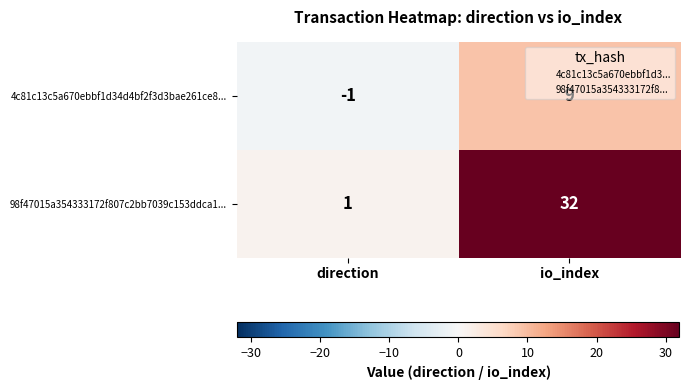

At which label does 4c81c13c5a670ebbf1d34d4bf2f3d3bae261ce8... reach its peak?

io_index